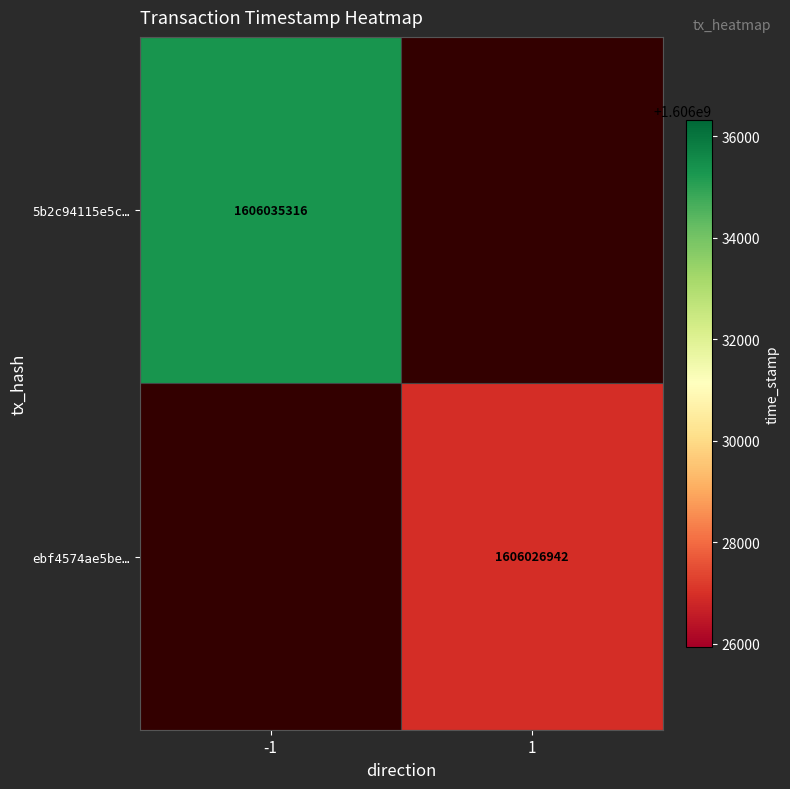

Which has a higher value, 1 or -1?

-1